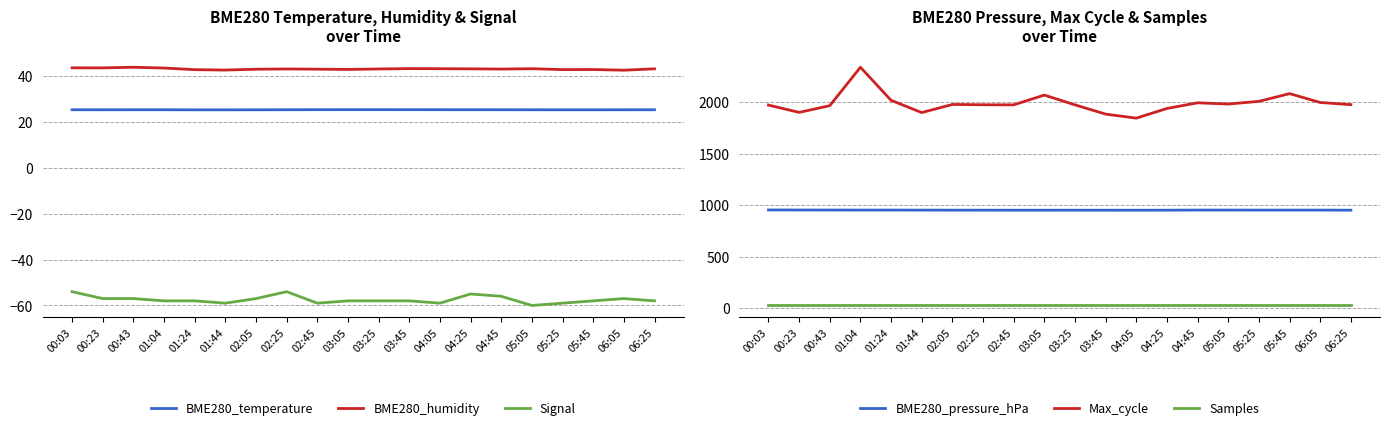

What is the difference between the highest and lowest values at 05:45?

2142.0